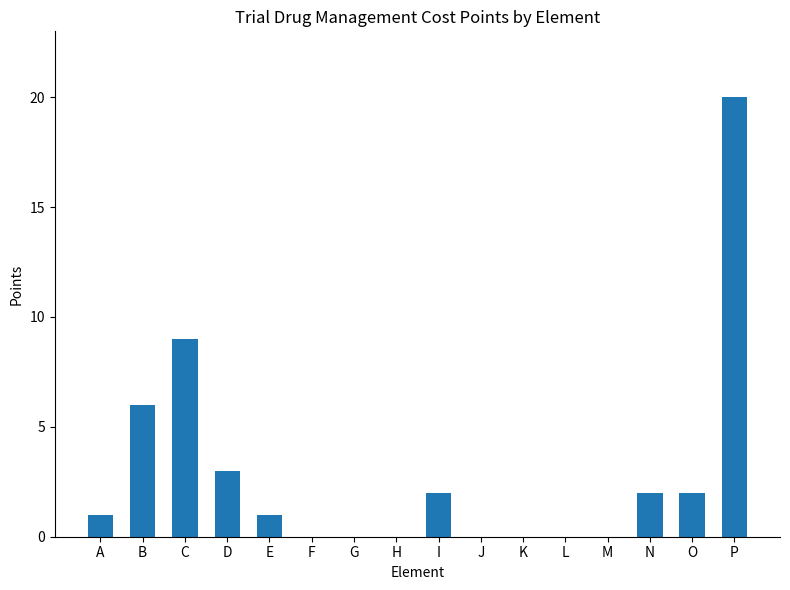

Is it true that the value at A is 0?

False